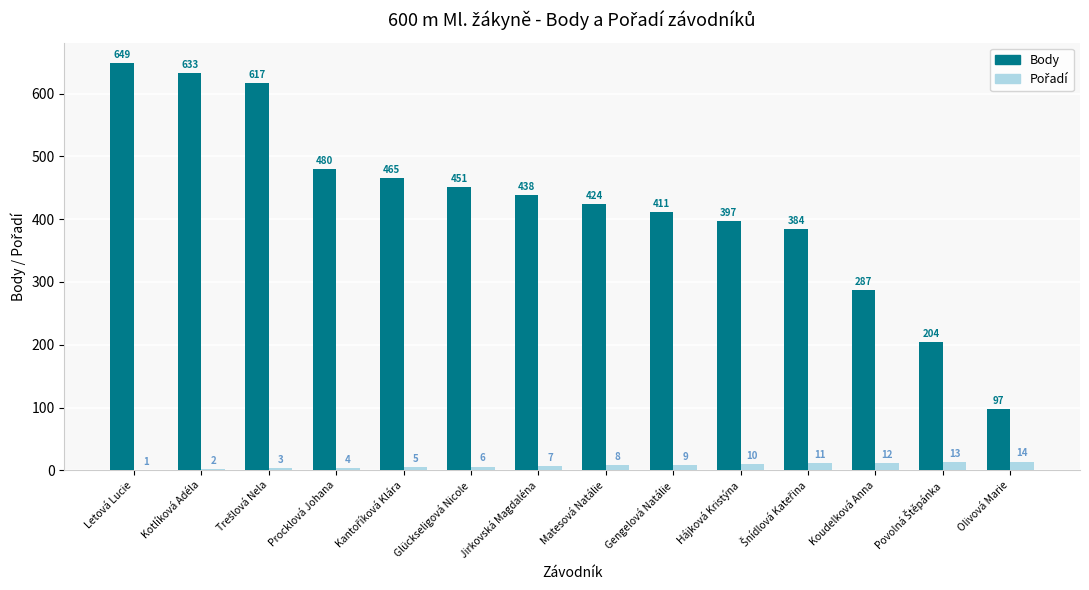

At which category is the sum across all series the highest?

Letová Lucie